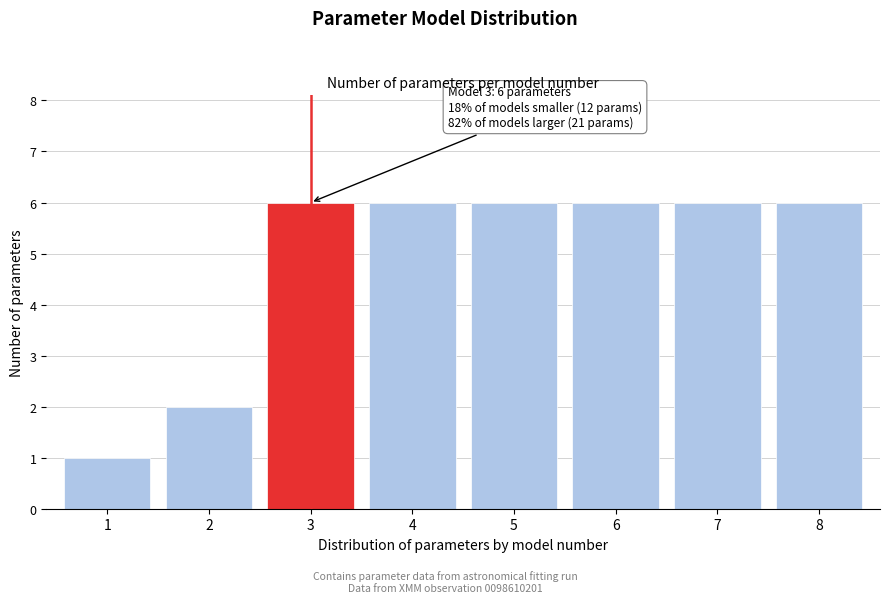

Reading left to right, transcribe all the data shown in this chart.

1	2	6	6	6	6	6	6